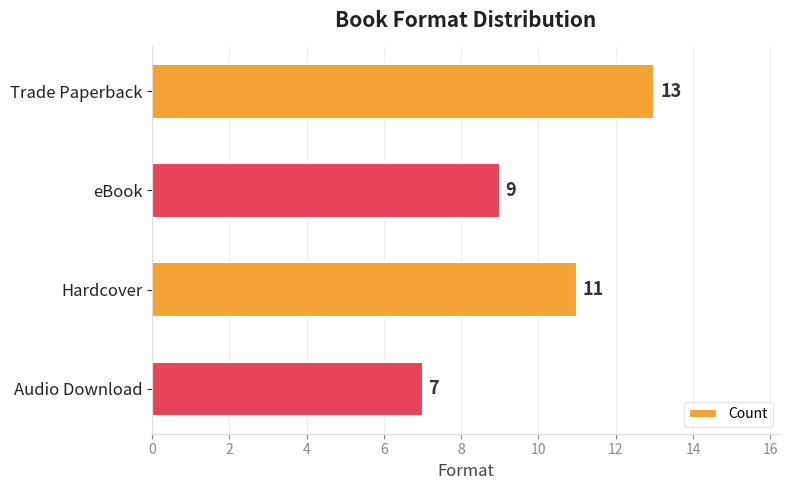

Reading top to bottom, transcribe all the data shown in this chart.

Trade Paperback=13	eBook=9	Hardcover=11	Audio Download=7